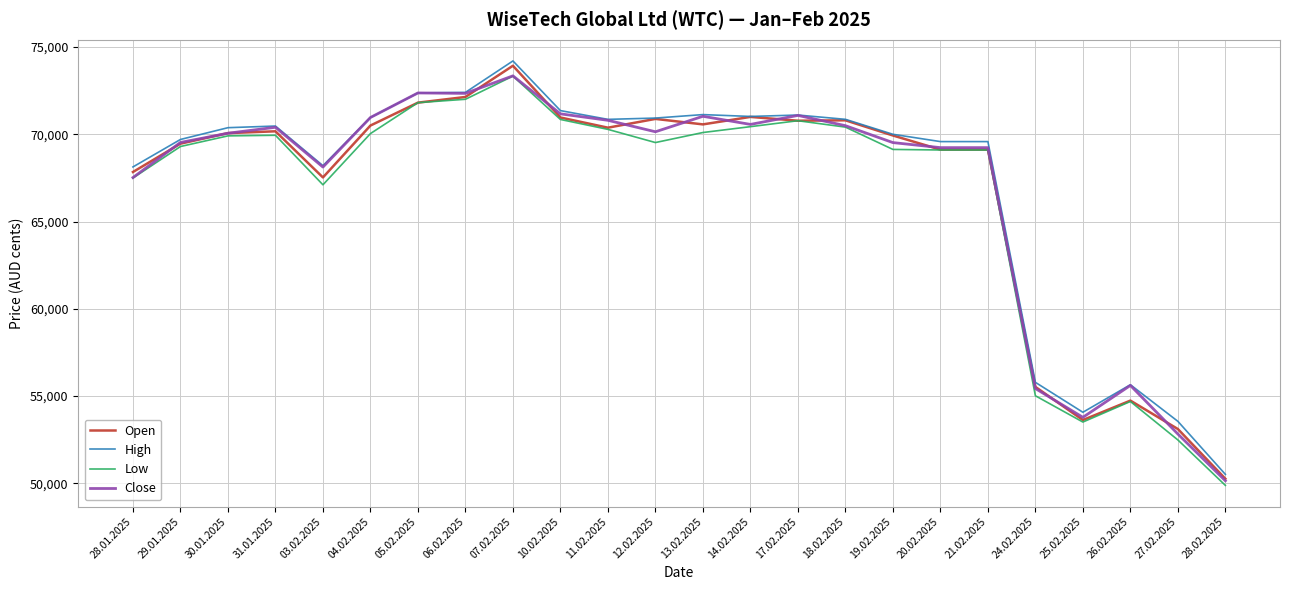

Is the value of Close at 13.02.2025 greater than the value of High at 06.02.2025?

No